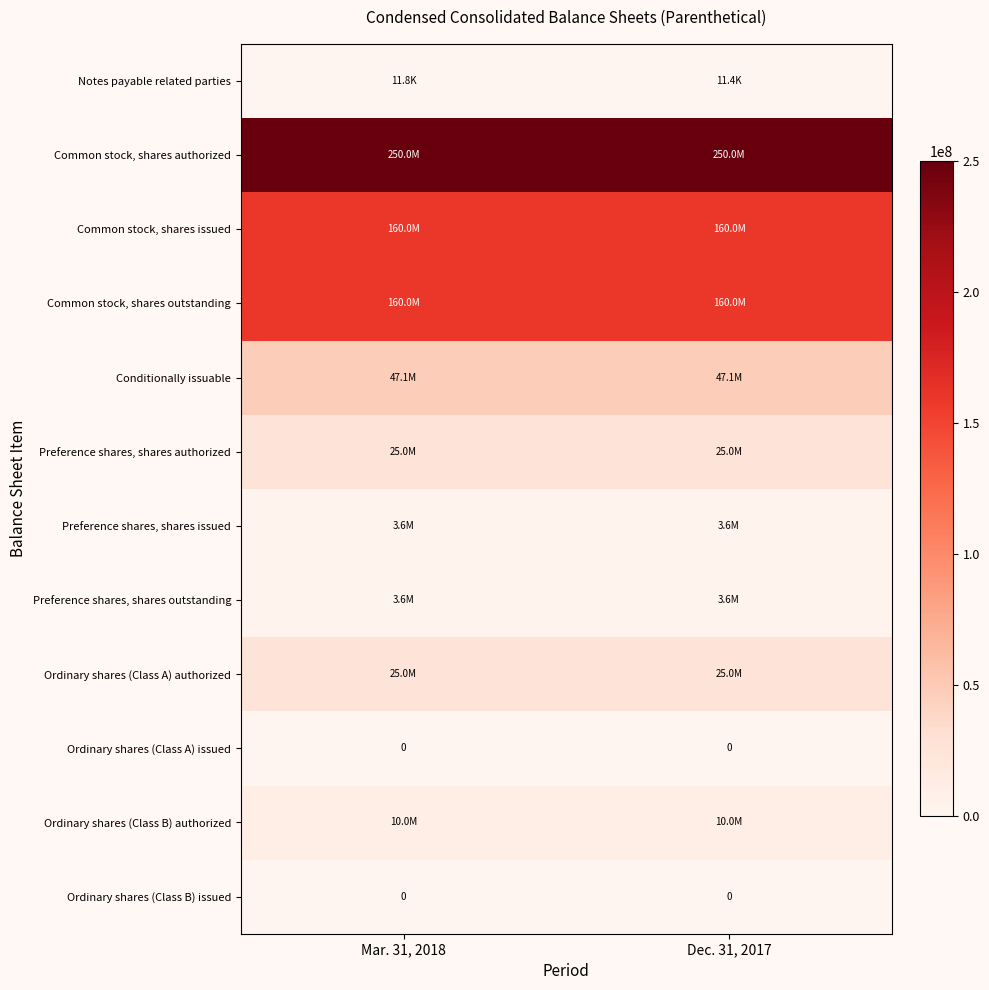

At which label does Preference shares, shares issued reach its peak?

Mar. 31, 2018